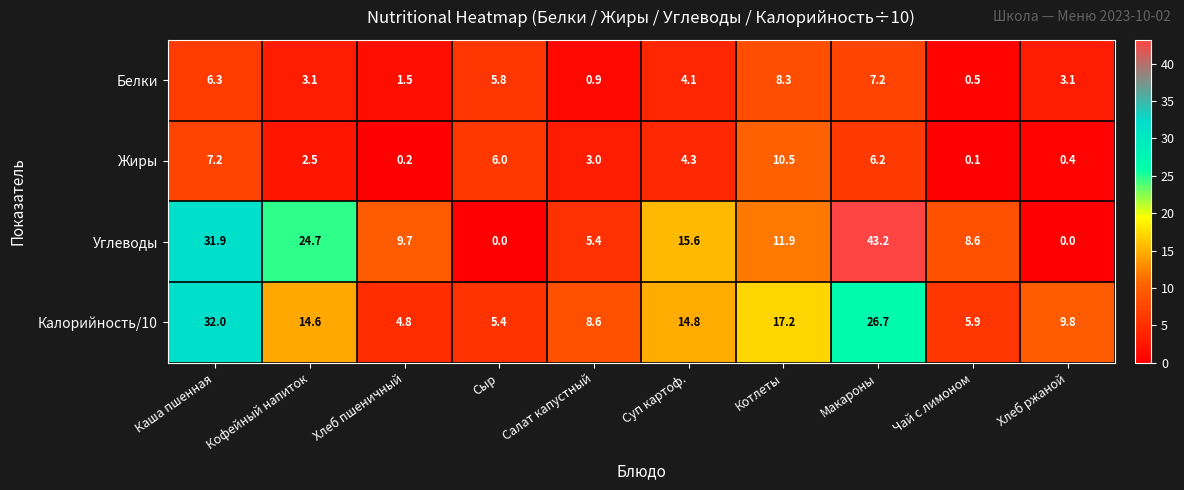

At which category is the sum across all series the highest?

Макароны